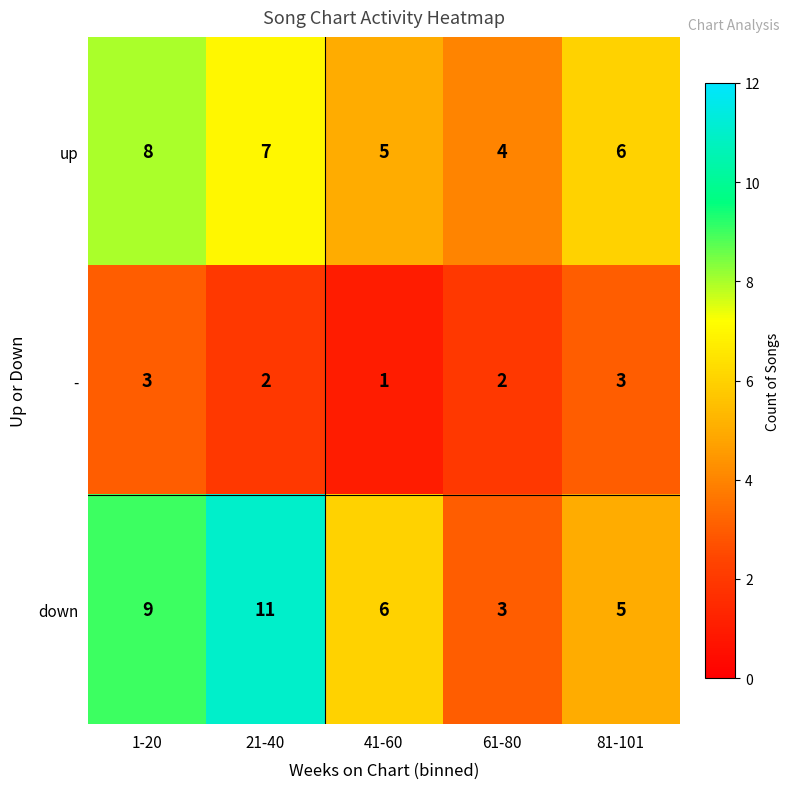

At which label is up closest to 6?

81-101